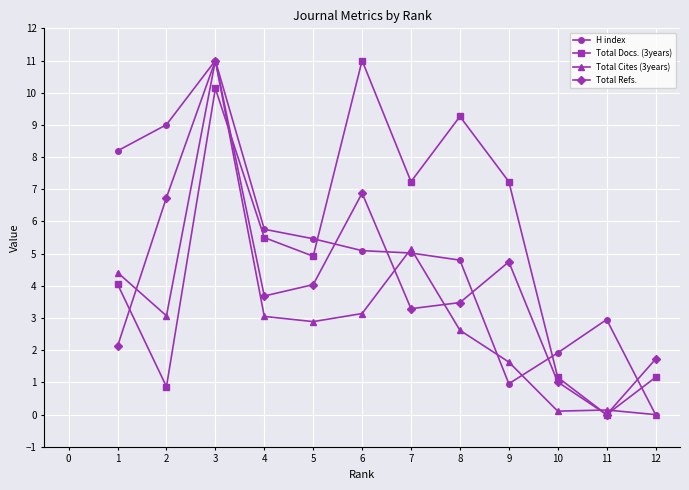

True or false: Total Cites (3years) and Total Refs. cross at least once.

True